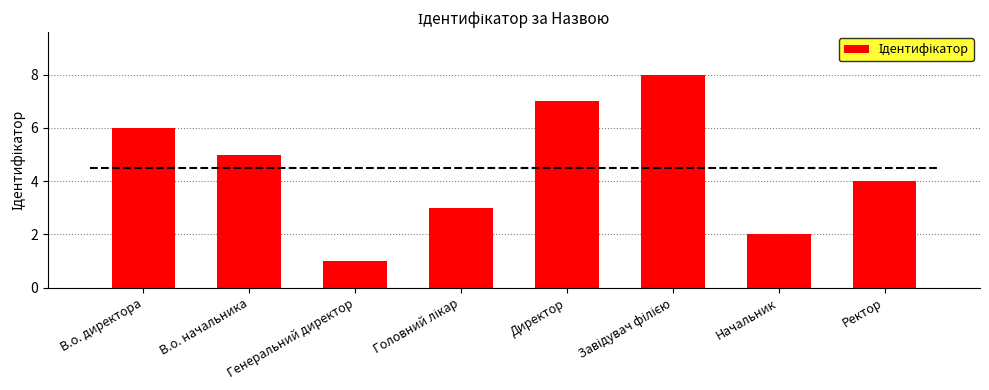

How many bars are there in total?

8